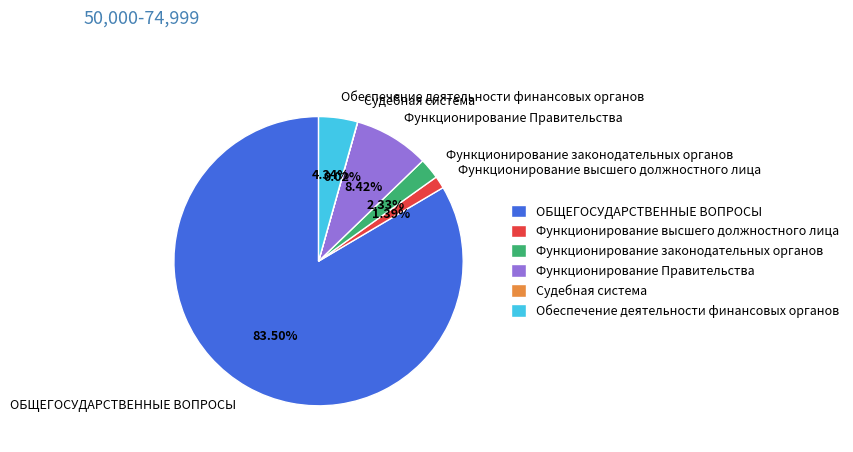

The Функционирование высшего должностного лица slice represents 15% of the pie. True or false?

False